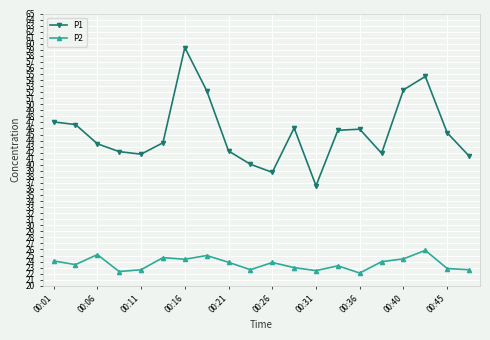

True or false: P1 and P2 intersect in this chart.

False